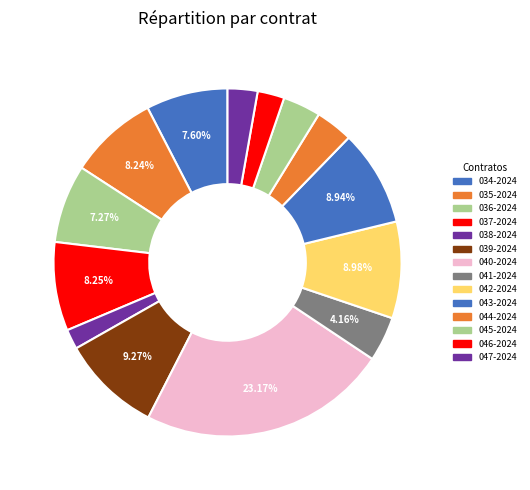

Count the number of slices in the pie.

14